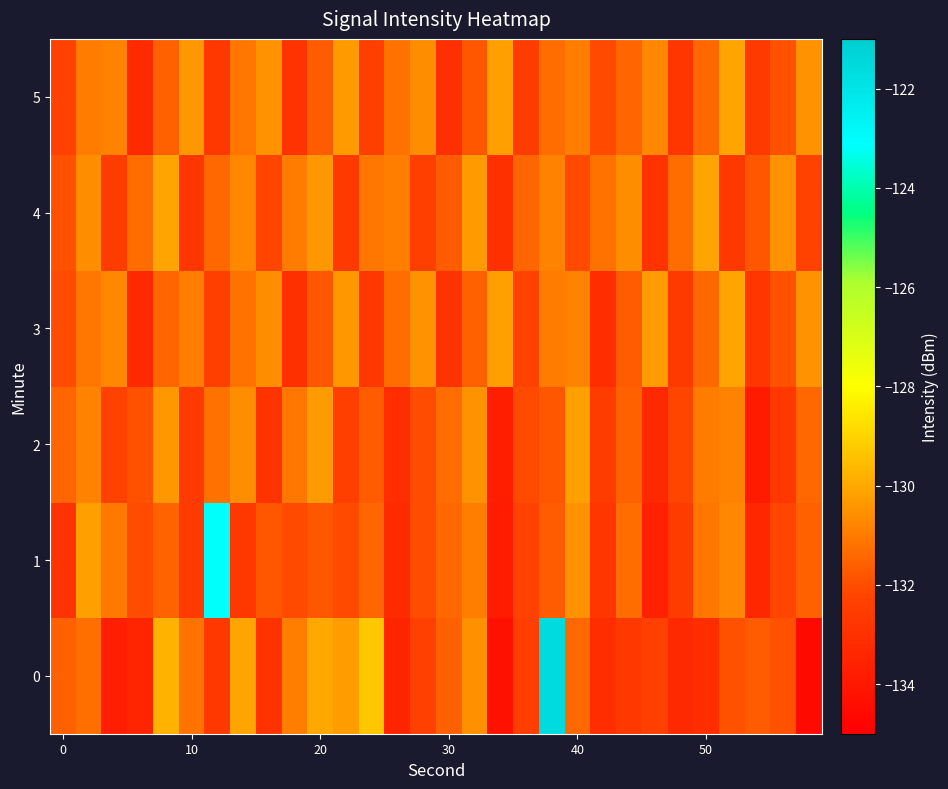

Reading left to right, what are all the values shown in this chart?

0: -131.6	-131.3	-133.7	-133.5	-129.8	-131.1	-132.7	-130.1	-132.9	-130.9	-130.0	-130.3	-129.3	-133.5	-132.4	-131.6	-130.5	-134.3	-132.4	-121.7	-131.4	-133.1	-132.7	-132.4	-133.3	-133.1	-131.9	-131.7	-131.9	-134.6
1: -132.9	-130.2	-131.1	-132.0	-131.5	-132.6	-123.2	-132.7	-131.8	-132.1	-131.8	-132.1	-131.5	-133.2	-132.0	-131.4	-130.9	-133.8	-132.3	-131.7	-130.5	-132.8	-131.3	-133.6	-132.5	-131.1	-130.7	-133.4	-132.2	-131.6
2: -131.5	-130.8	-132.3	-131.9	-130.4	-132.6	-131.2	-130.6	-132.9	-131.1	-130.3	-132.4	-131.7	-133.1	-132.0	-131.3	-130.5	-133.7	-132.1	-131.8	-130.2	-132.5	-131.6	-133.3	-132.2	-131.0	-130.8	-133.9	-132.7	-131.4
3: -132.0	-131.1	-130.7	-133.3	-131.5	-130.9	-132.4	-131.2	-130.6	-133.0	-131.8	-130.4	-132.7	-131.3	-130.5	-132.9	-131.6	-130.2	-132.3	-131.0	-130.8	-133.1	-131.7	-130.3	-132.6	-131.4	-130.1	-132.8	-131.9	-130.5
4: -131.9	-130.6	-132.5	-131.3	-130.1	-132.8	-131.4	-130.7	-132.2	-131.0	-130.4	-132.6	-131.1	-130.9	-132.4	-131.7	-130.3	-133.0	-131.5	-130.8	-132.1	-131.2	-130.6	-132.9	-131.3	-130.1	-132.7	-131.8	-130.5	-132.3
5: -132.3	-131.0	-130.8	-133.2	-131.6	-130.4	-132.7	-131.1	-130.5	-132.9	-131.7	-130.3	-132.4	-131.2	-130.6	-133.0	-131.8	-130.2	-132.5	-131.3	-130.9	-132.1	-131.5	-130.7	-132.8	-131.4	-130.1	-132.6	-131.9	-130.5